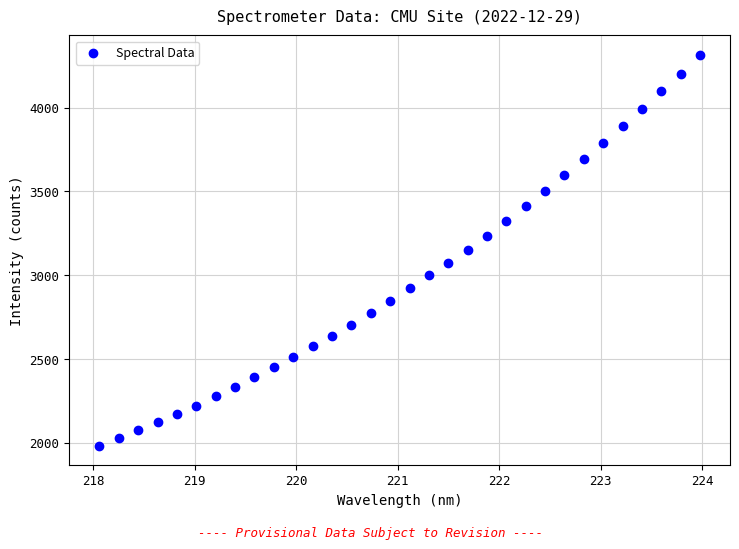

What is the range of Y values (max minus min)?

2331.3